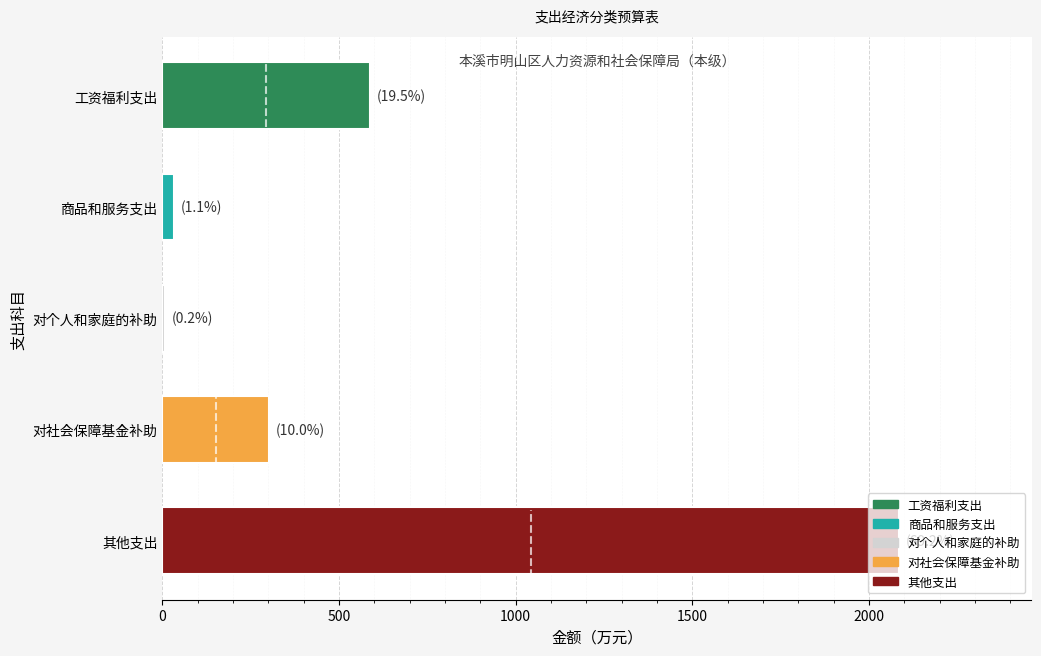

Count the number of data series in this chart.

1